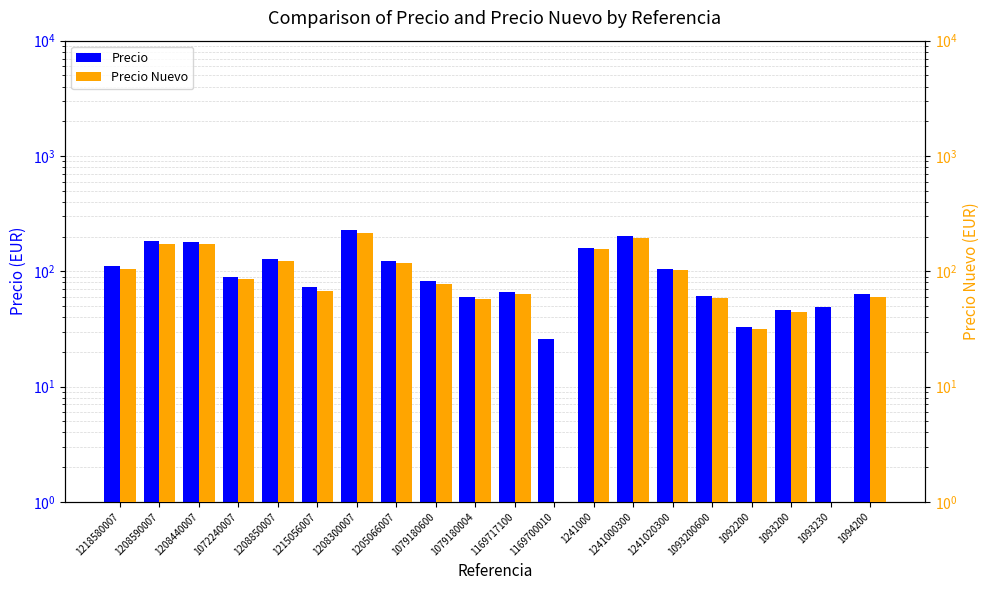

What is the maximum value shown in the chart?

226.9